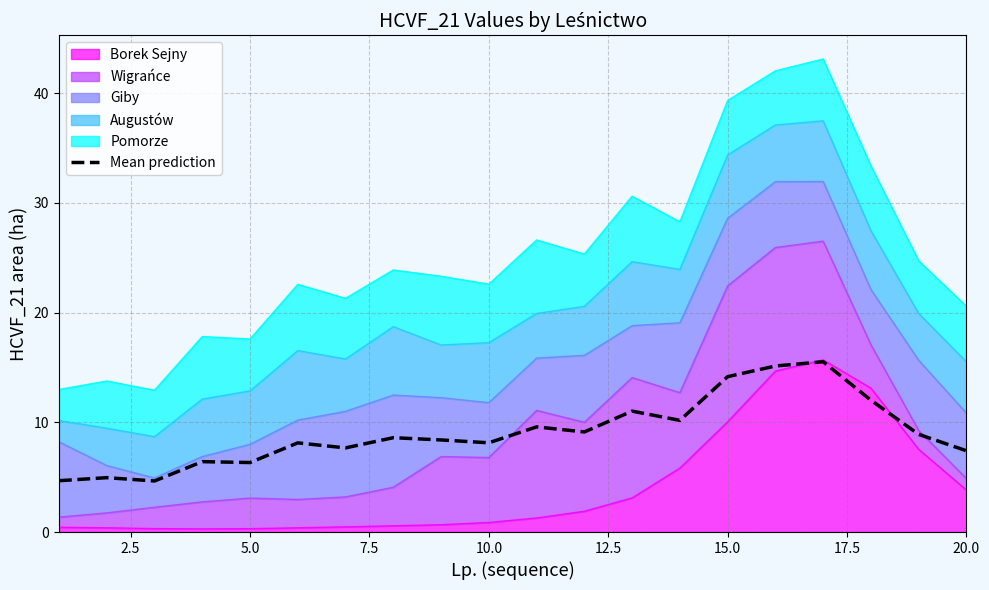

How many lines are shown in the chart?

1